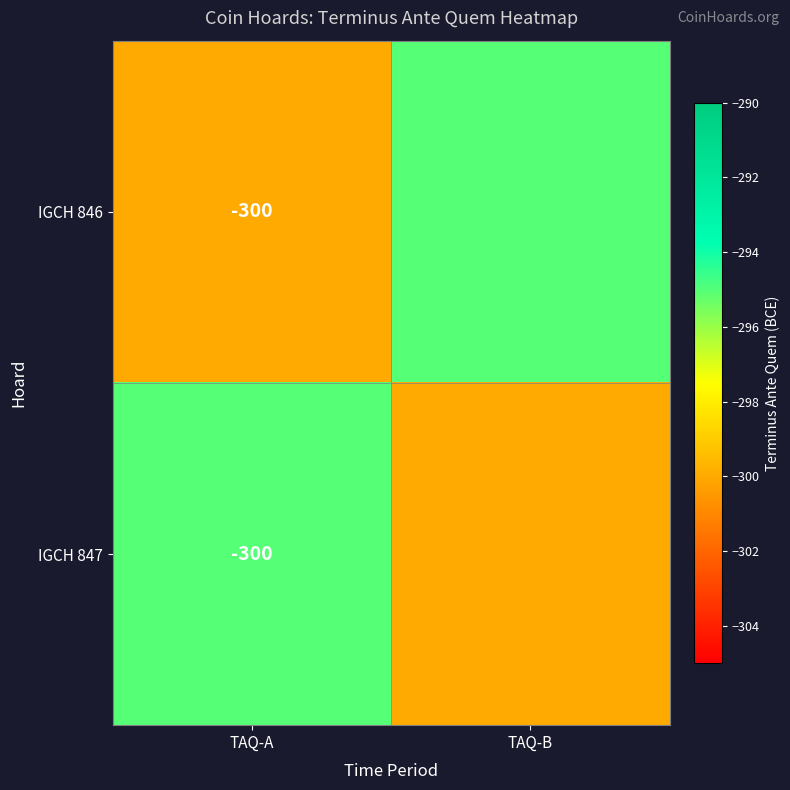

True or false: IGCH 847 has a value of -513 at TAQ-A.

False